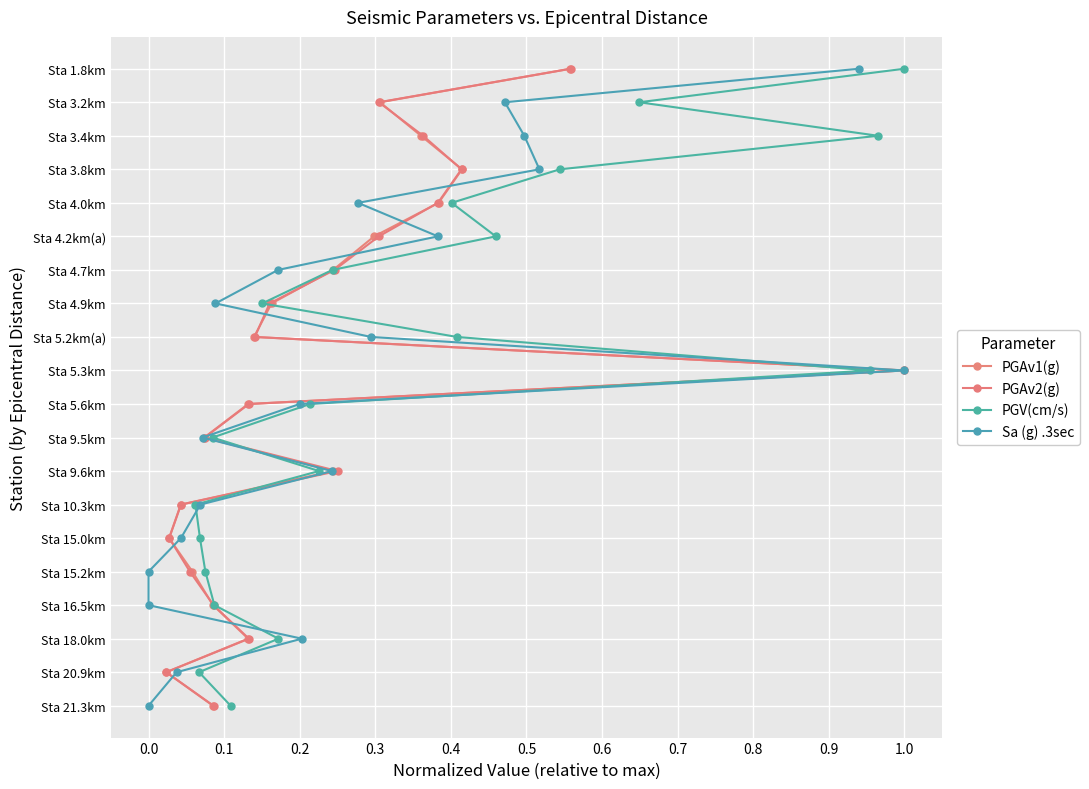

Is the value of Sa (g) .3sec at 0.4 greater than the value of PGAv2(g) at 0.5?

No